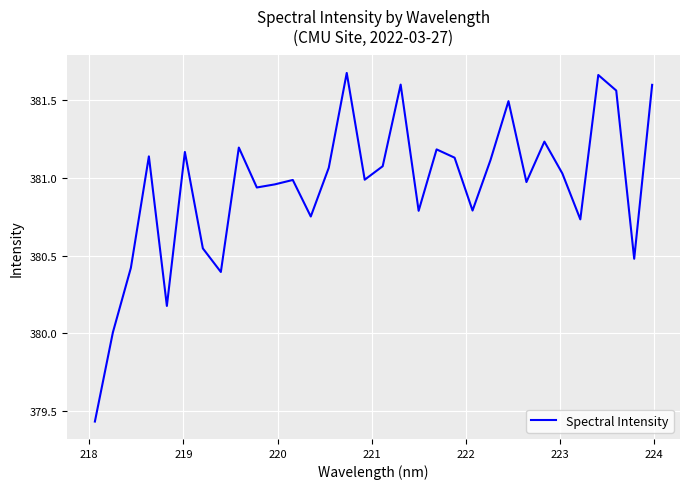

What is the difference between the maximum and minimum values?

2.2